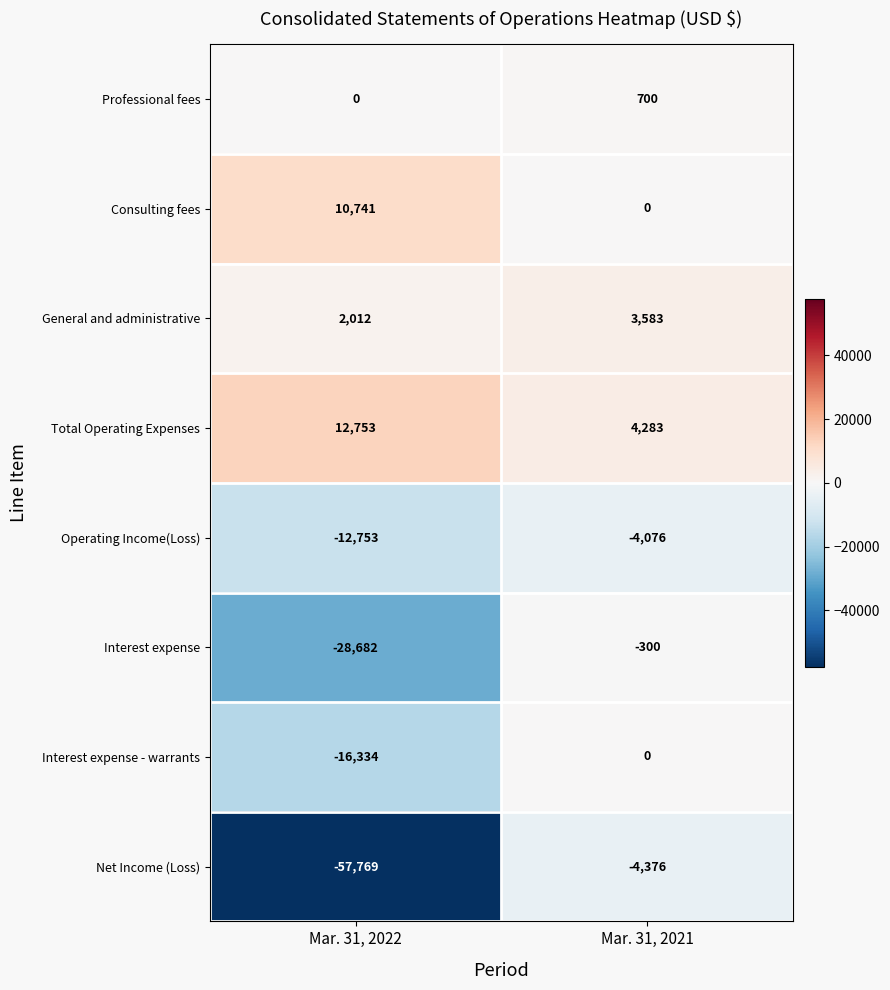

How many values in the Operating Income(Loss) series are below -4076?

1